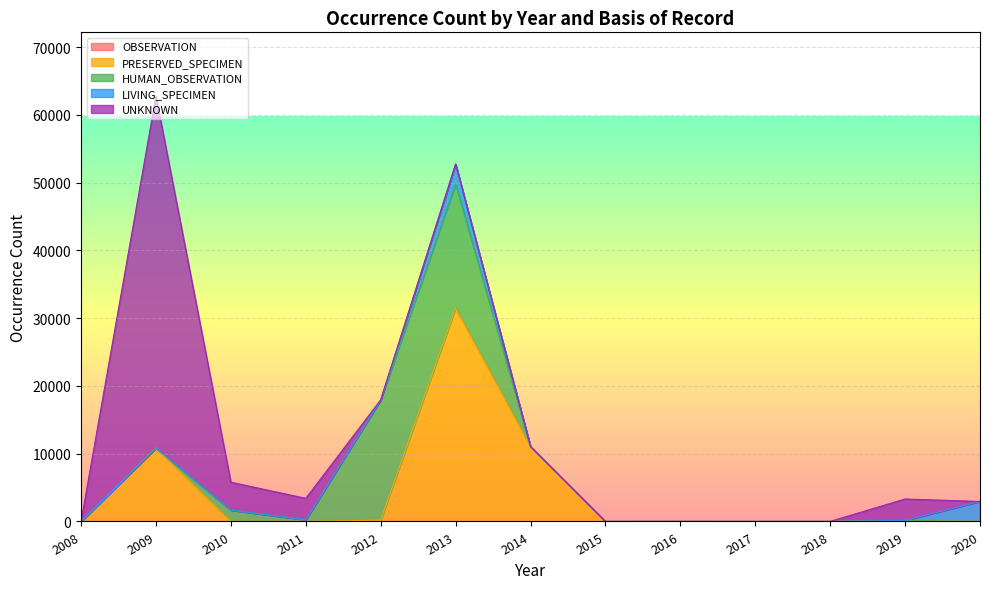

At which category is the sum across all series the highest?

2009